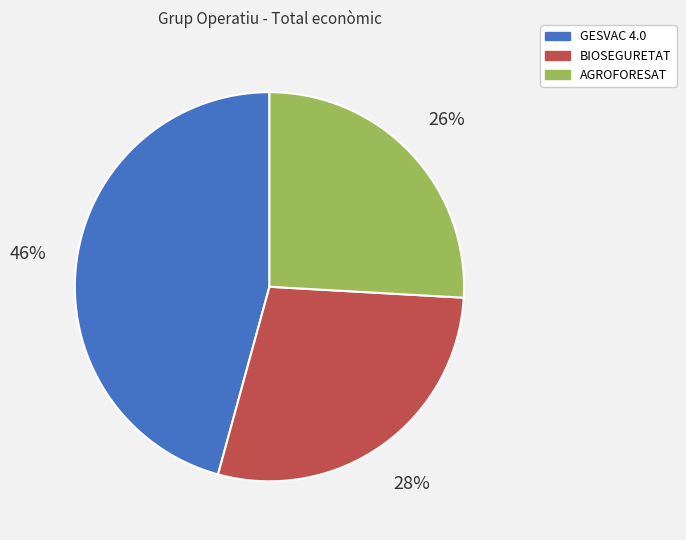

How many slices are in this pie chart?

3